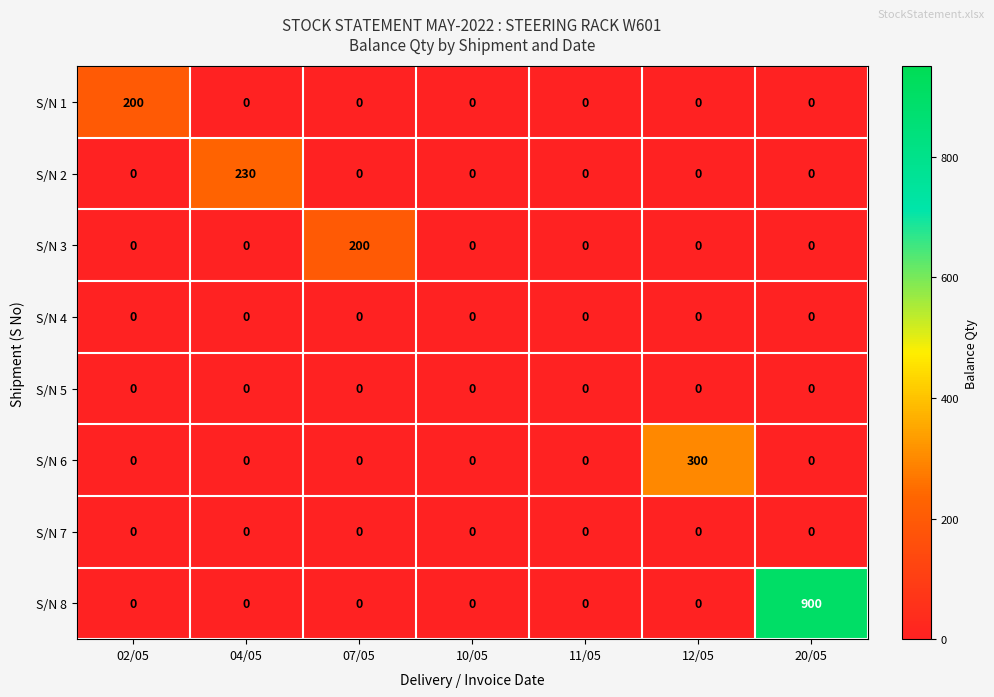

The S/N 8 series shows 479 at 04/05. True or false?

False